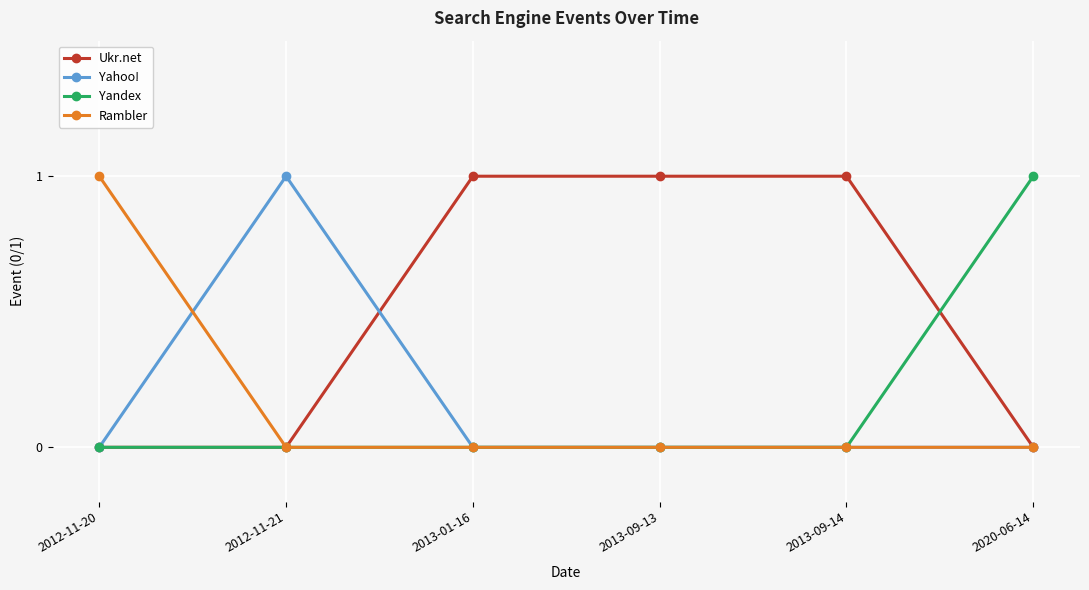

At how many categories does at least one series exceed 0?

6